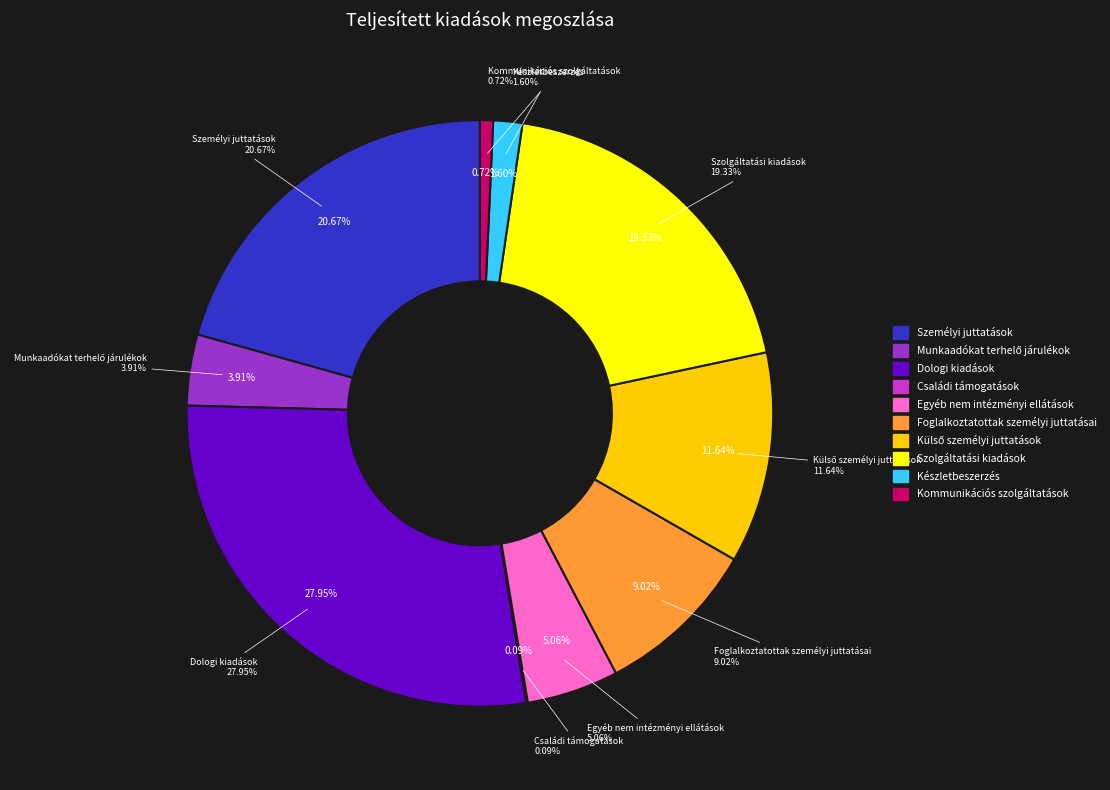

The Szolgáltatási kiadások slice represents 6% of the pie. True or false?

False